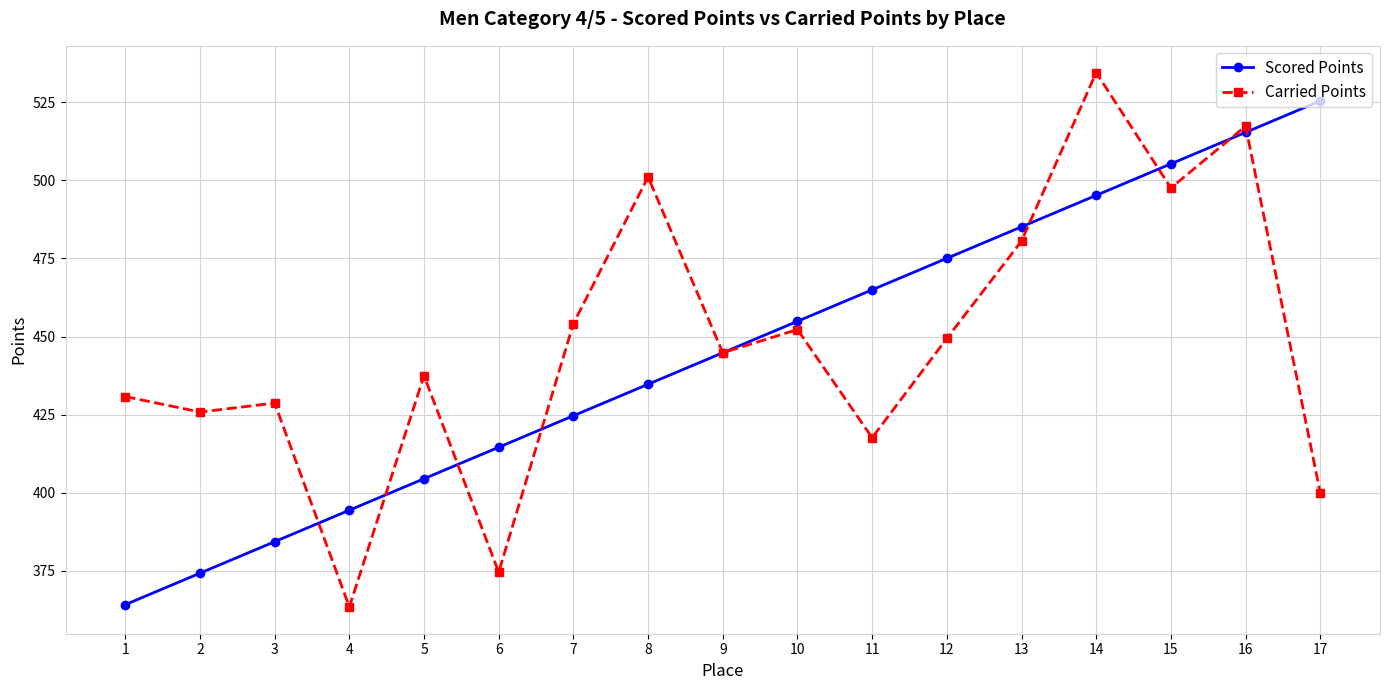

What is the minimum value shown in the chart?

363.4